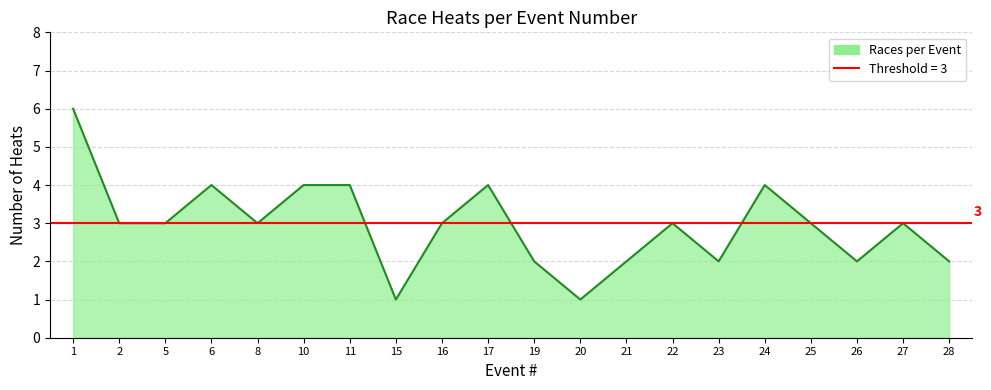

Is it true that the value at 17 is 4?

True